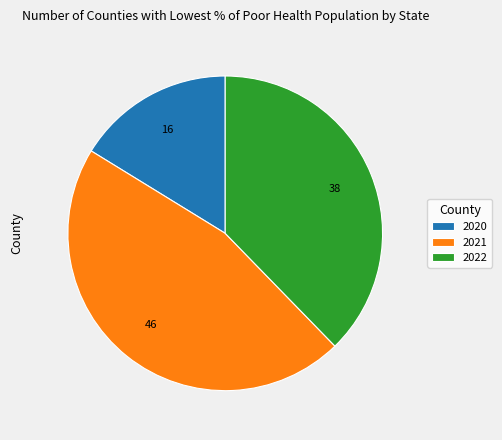

Is there a majority slice in this chart?

No